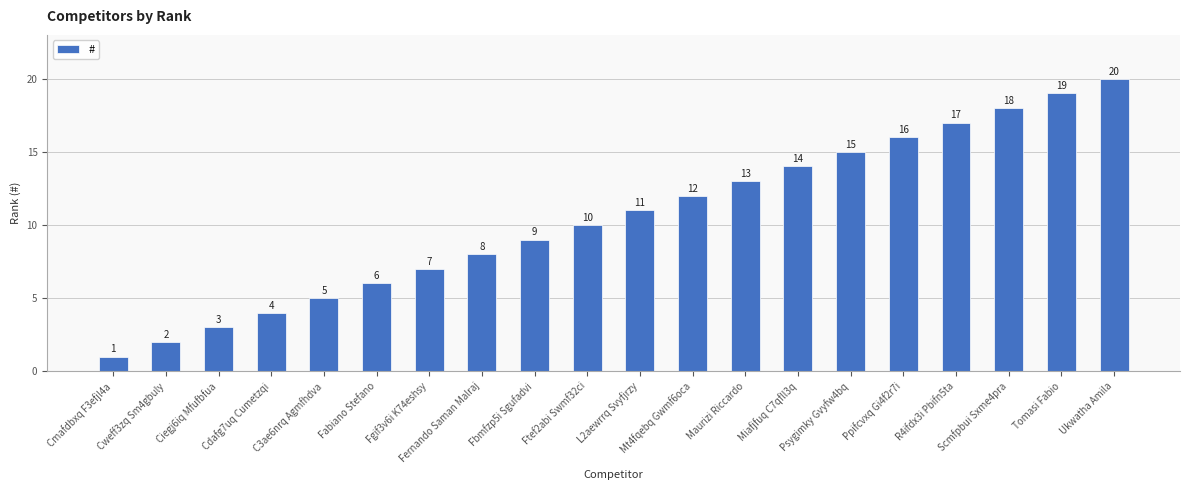

Are the bars grouped side by side (vs. stacked)?

No